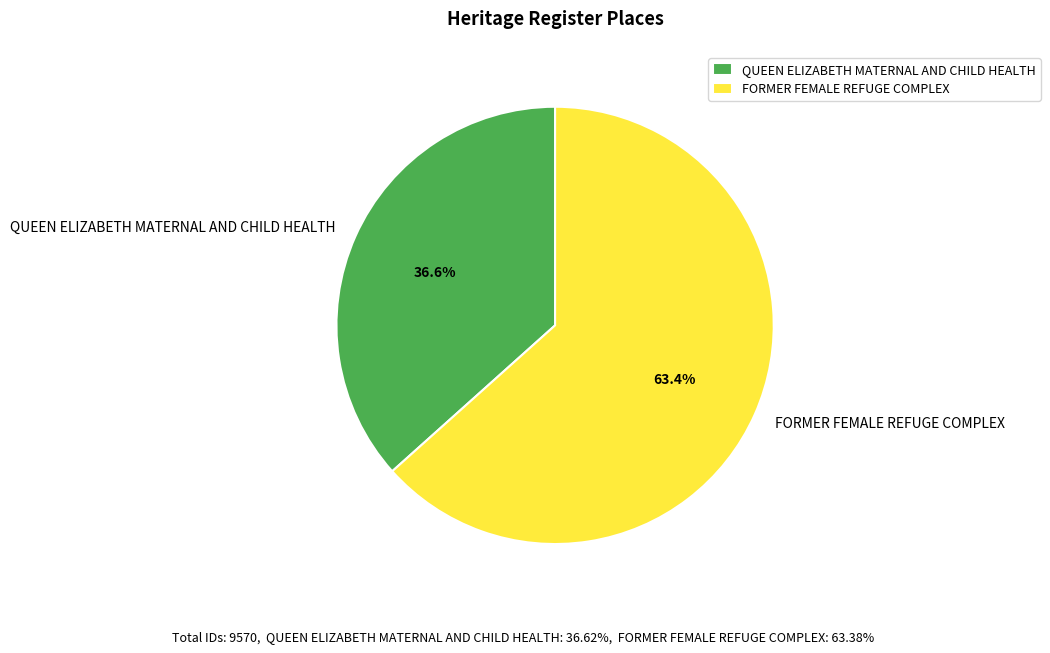

Count the number of slices in the pie.

2